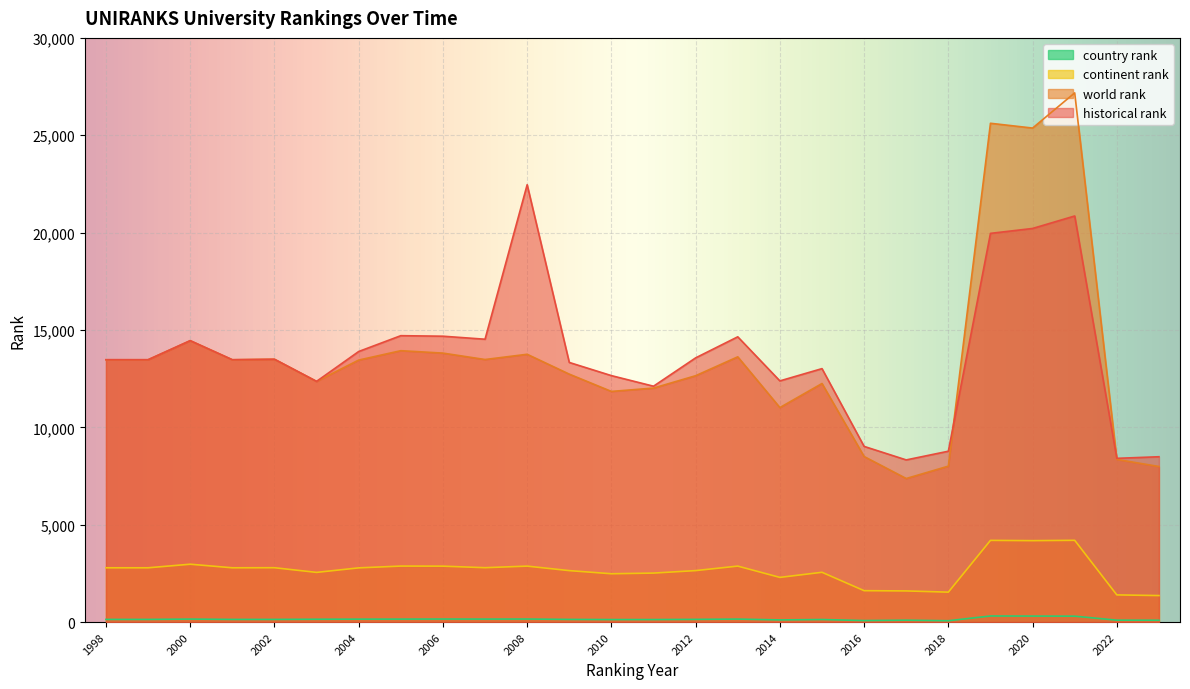

How many lines are shown in the chart?

4